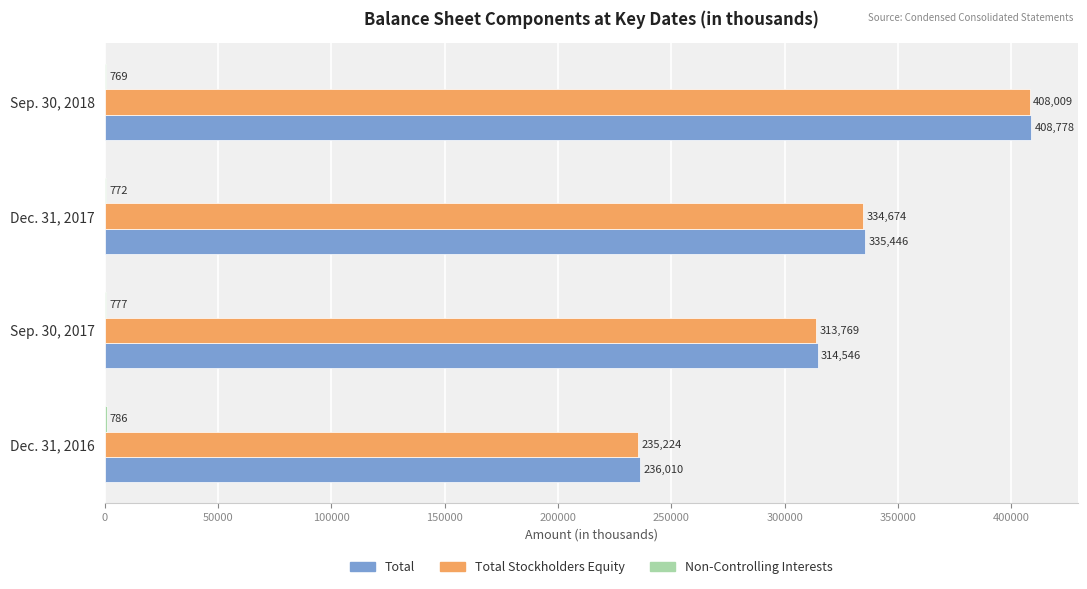

What value does the Total Stockholders Equity series have at Sep. 30, 2017, to the nearest 100?

313800